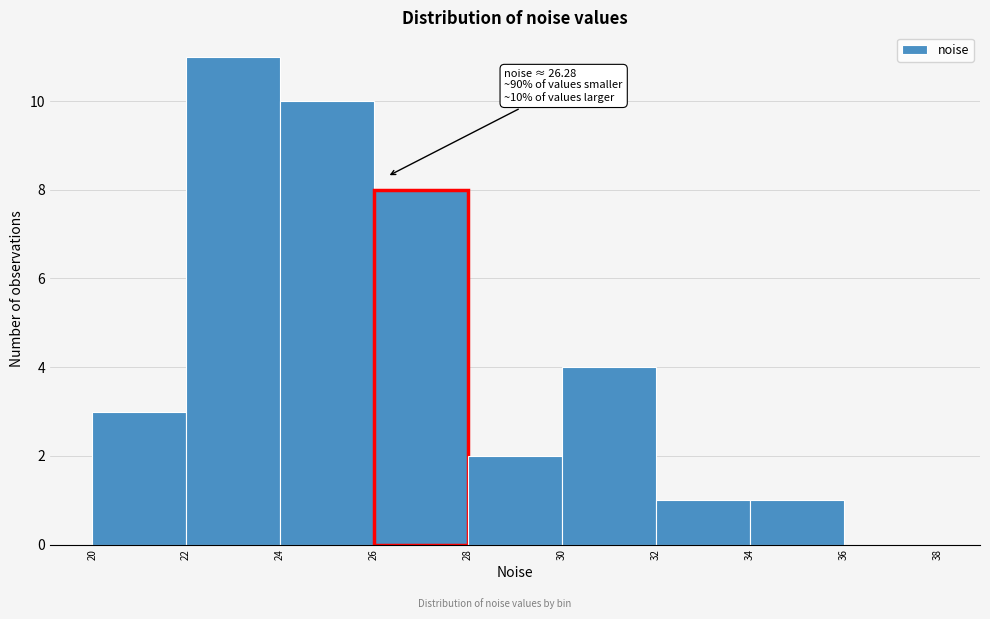

Over which range of the x-axis is the bar tallest?

22 to 24